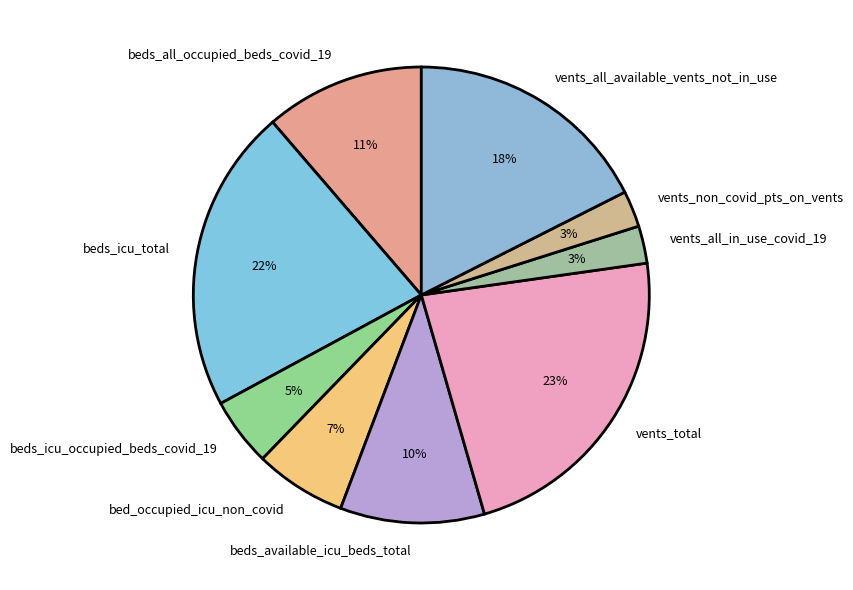

Is it true that beds_available_icu_beds_total is 10% of the pie?

True